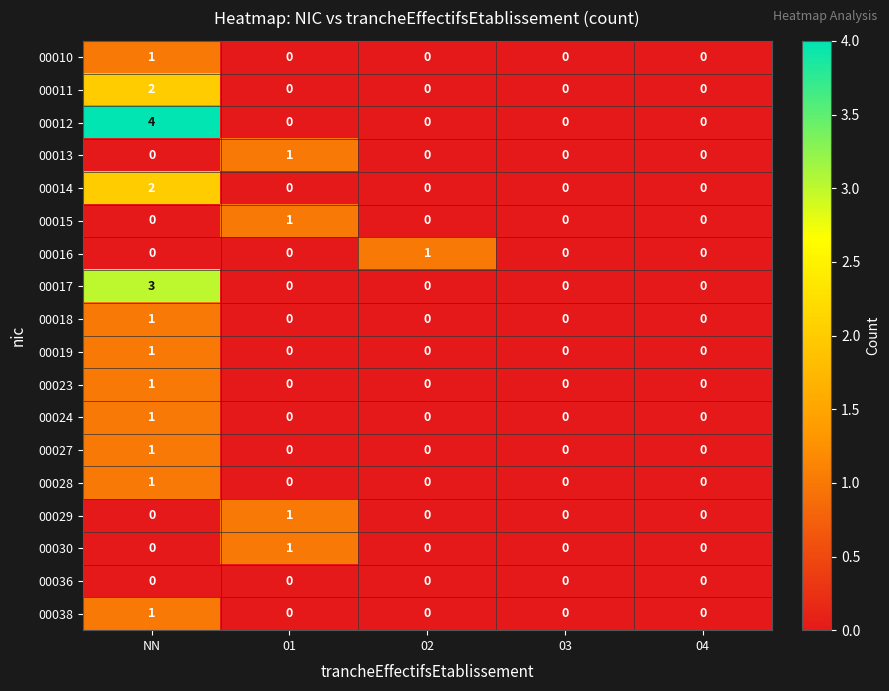

What is the maximum value shown in the chart?

4